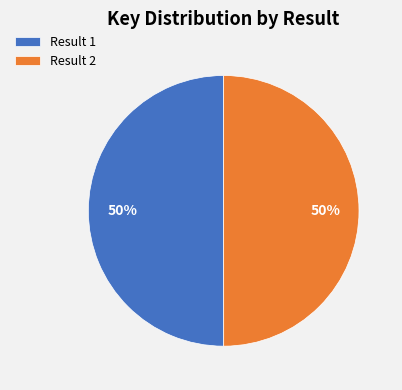

What is the ratio of the value at Result 2 to the value at Result 1?

1.0